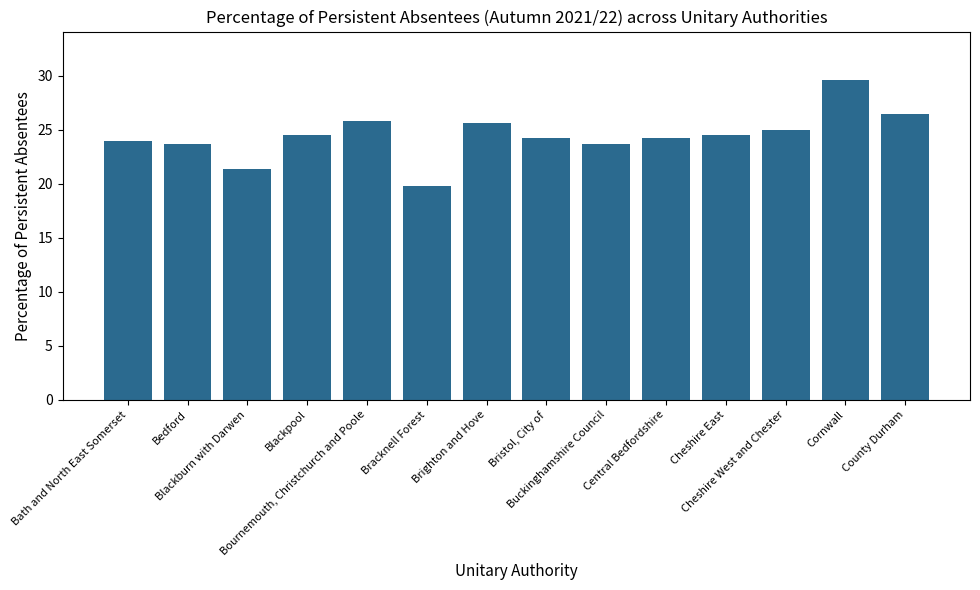

The value at Blackburn with Darwen is 28.6. True or false?

False